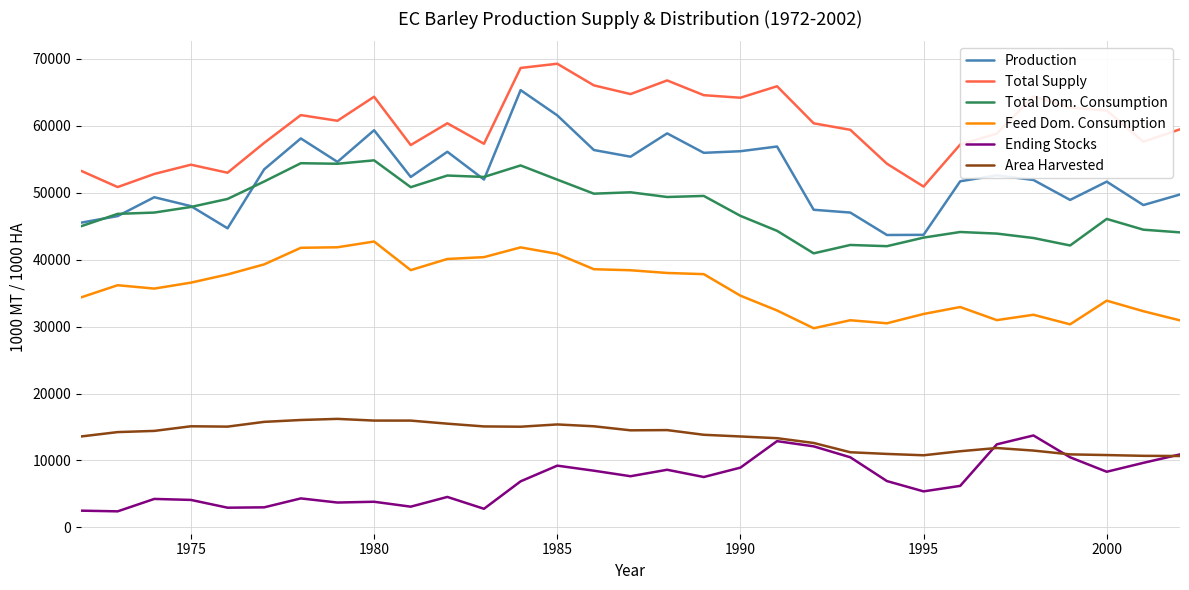

Which series has the largest range (max minus min)?

Production